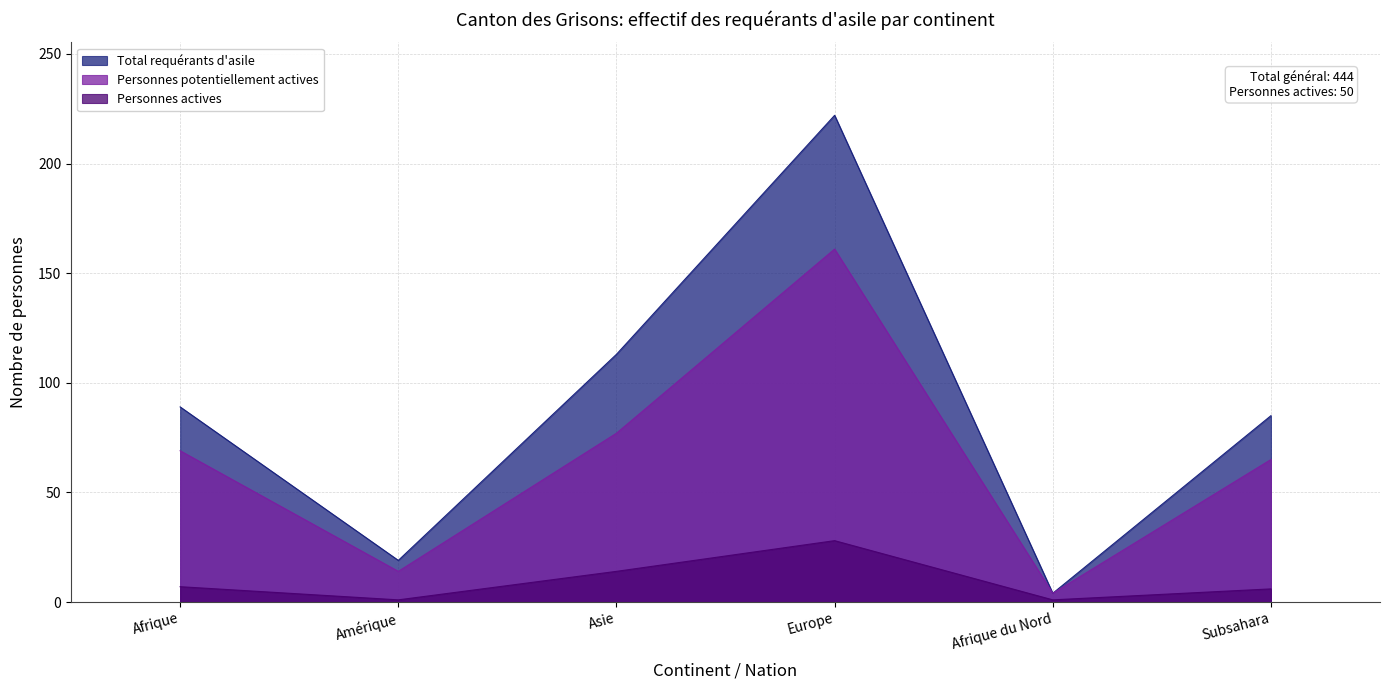

At which category does Personnes potentiellement actives reach its first local valley?

Amérique